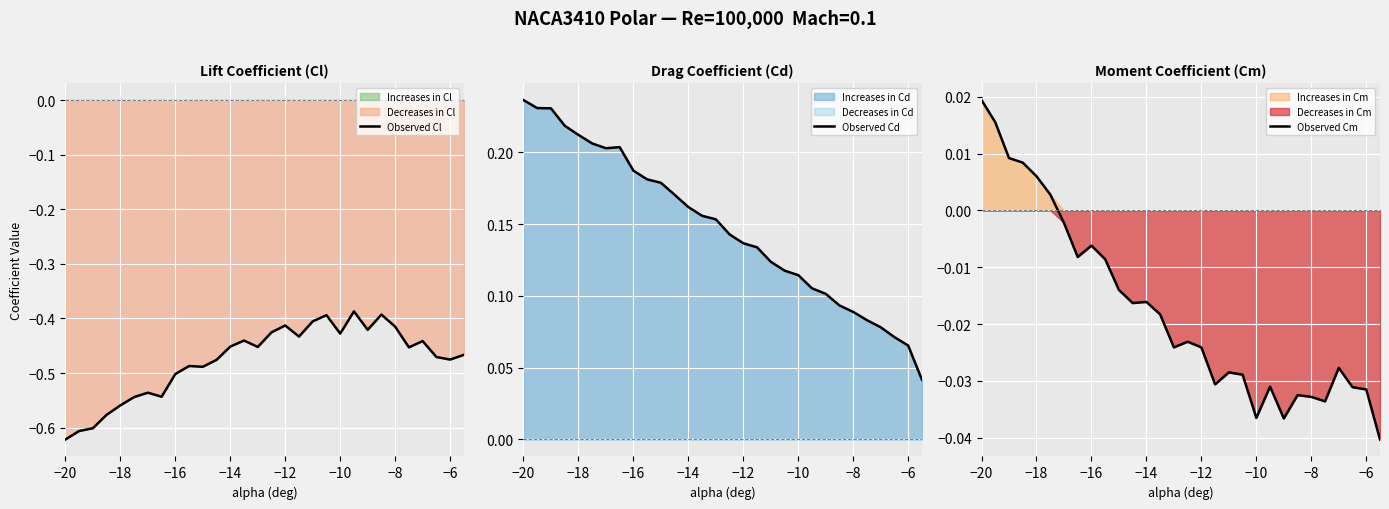

At which label does Observed Cm first exceed 0?

−20